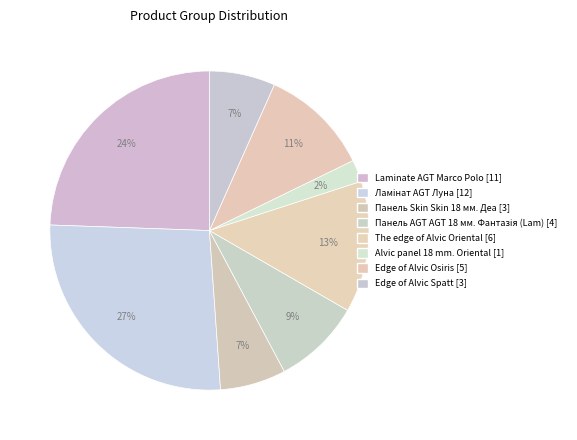

Between Edge of Alvic Osiris and Edge of Alvic Spatt, which is larger?

Edge of Alvic Osiris